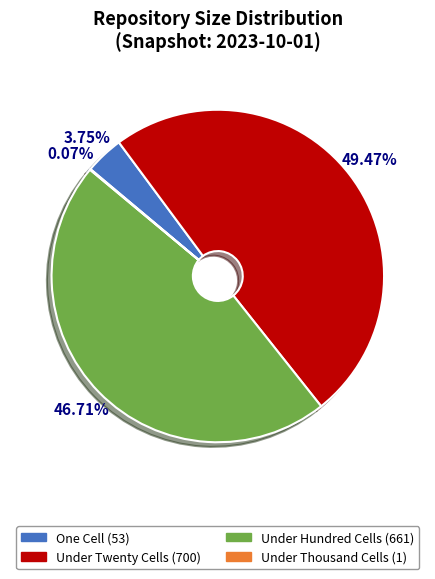

Is there a majority slice in this chart?

No